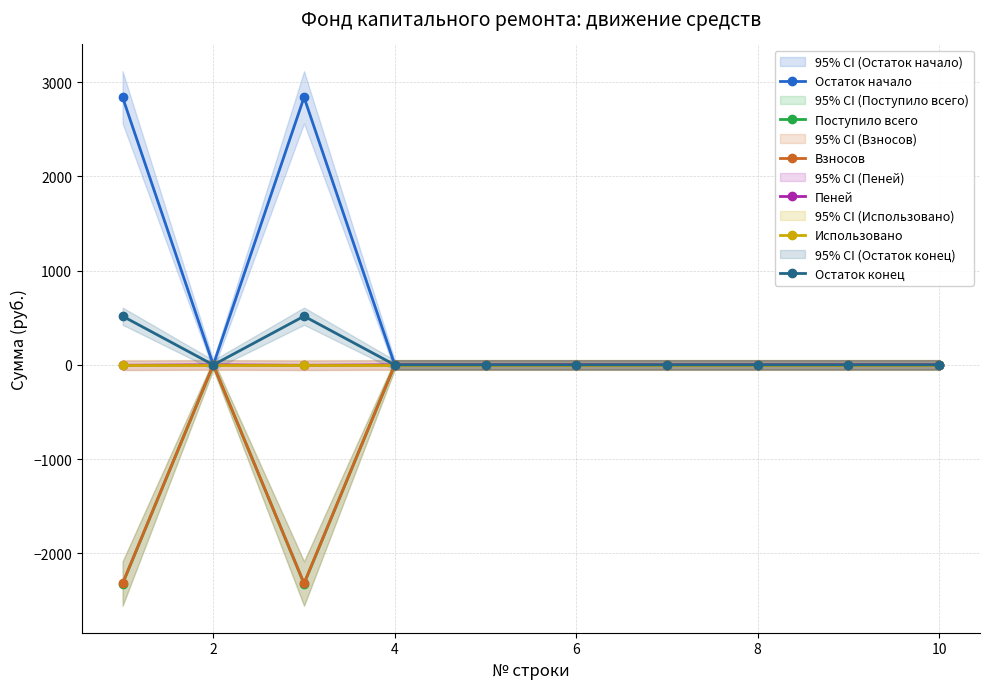

How many lines are shown in the chart?

6